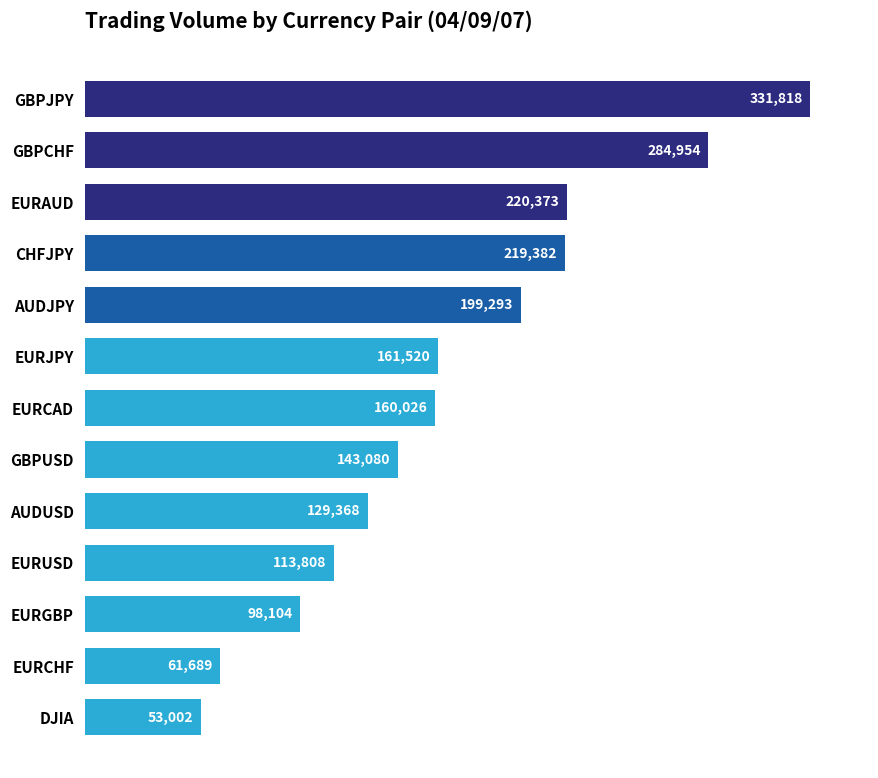

What is the change in value from EURJPY to EURCHF?

-99831